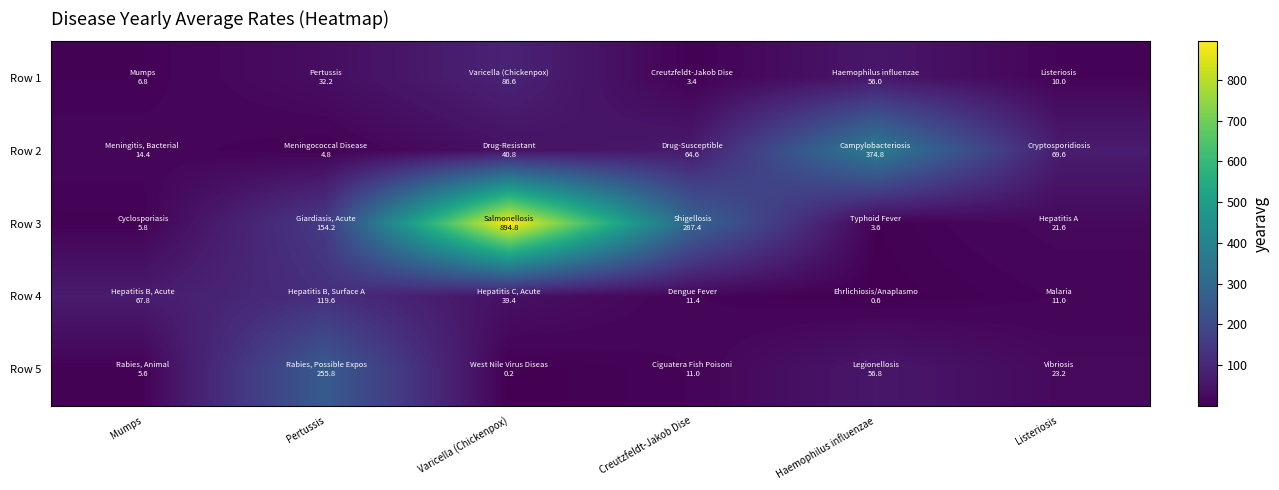

Which series has the largest range (max minus min)?

Row 3